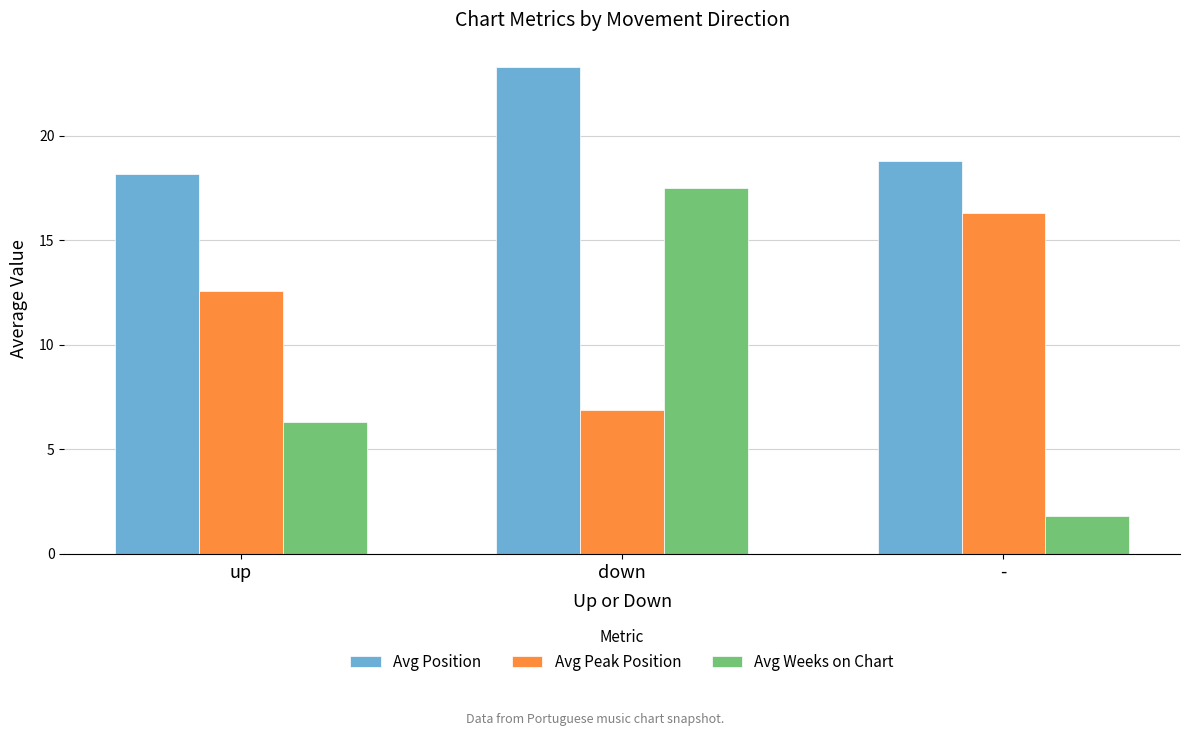

At which label is Avg Weeks on Chart closest to 9?

up